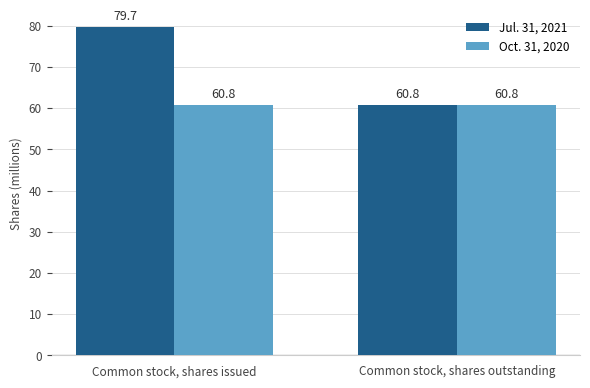

What are all the series names shown in the legend?

Jul. 31, 2021, Oct. 31, 2020